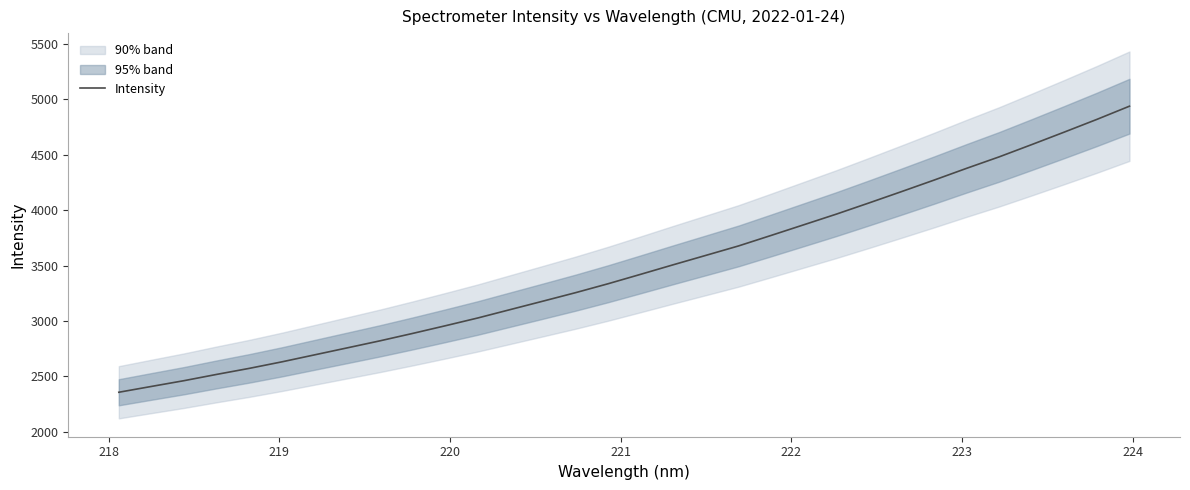

What is the minimum value for Intensity?

2357.4